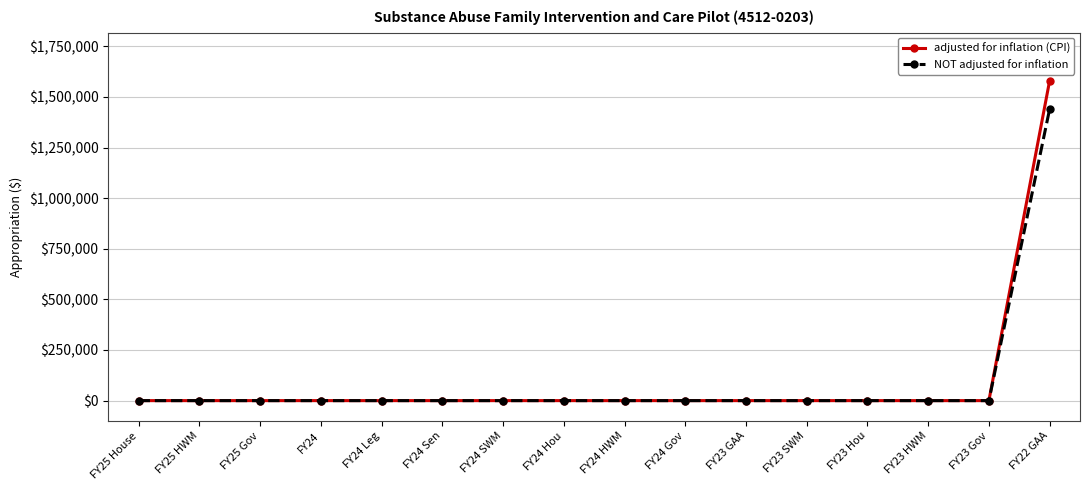

What is the label of the 9th point from the left?

FY24 HWM